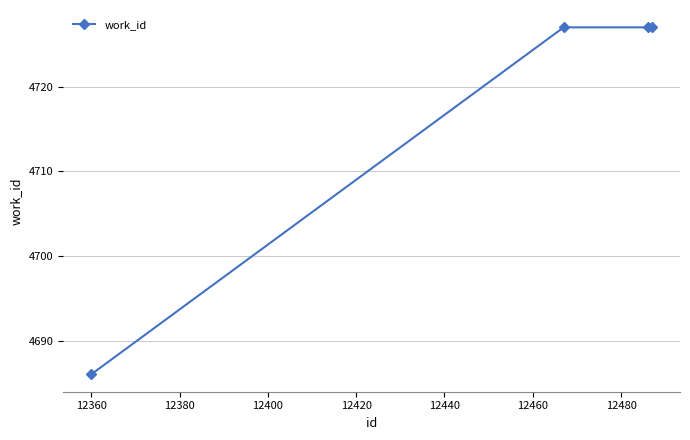

What is the difference between the maximum and minimum values?

41